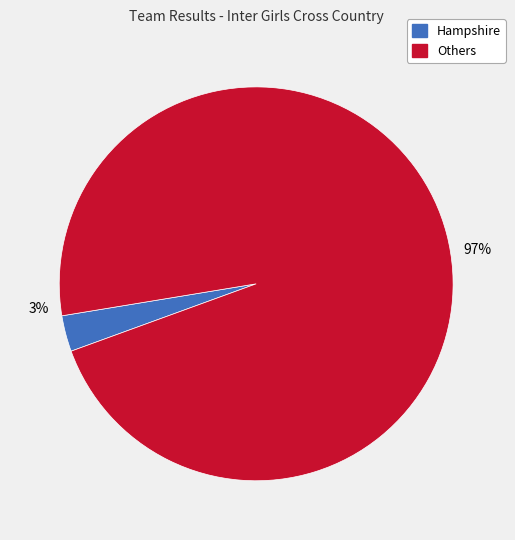

How much of the chart is everything except Hampshire?

97.0%